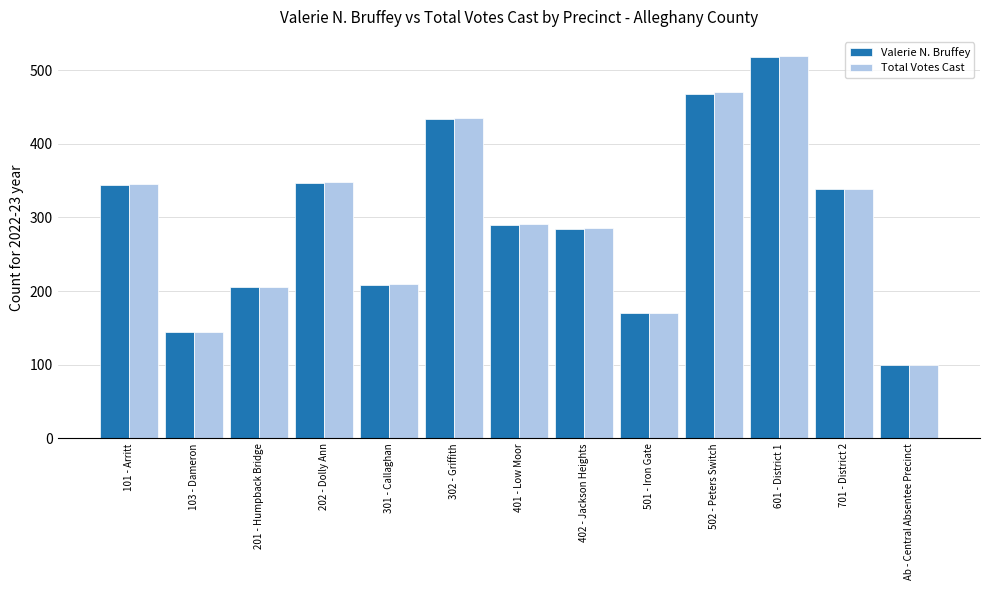

What is the difference between the Valerie N. Bruffey values at 201 - Humpback Bridge and 701 - District 2?

133